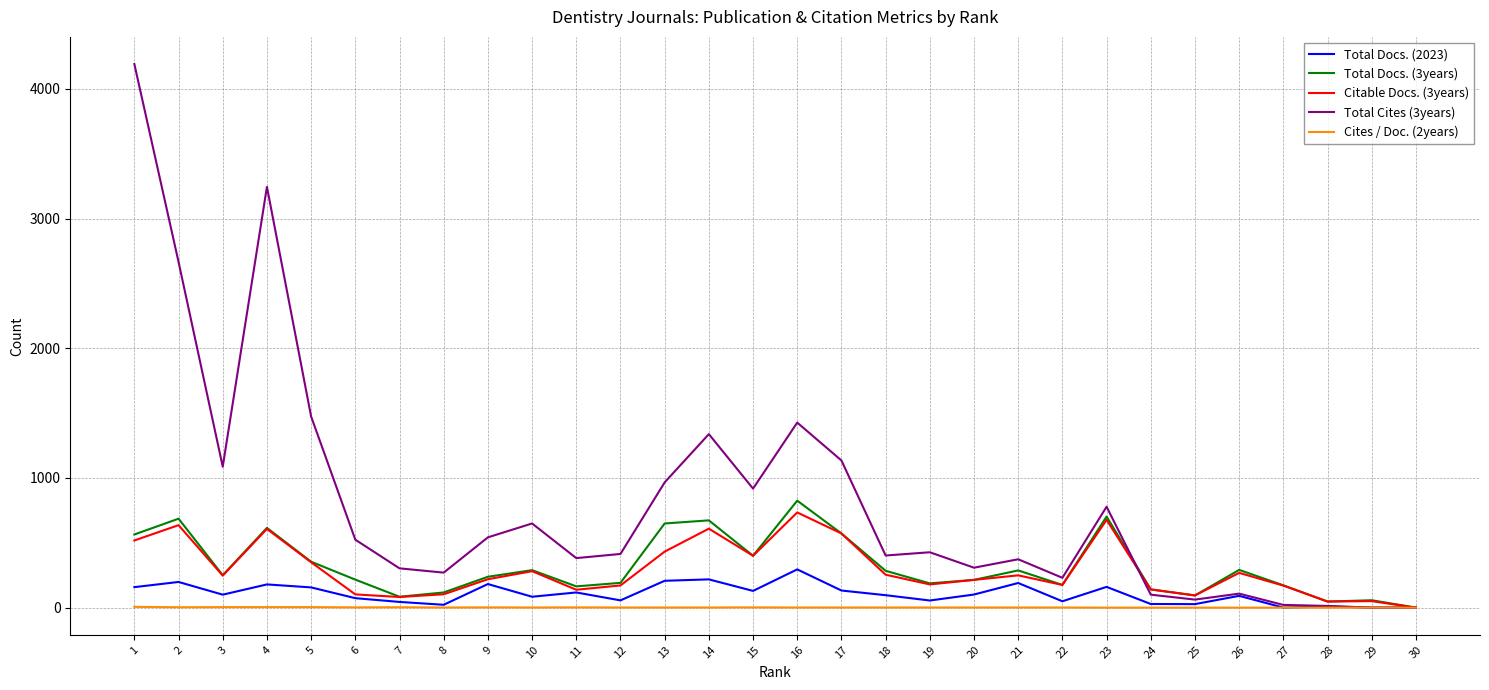

Count the number of data series in this chart.

5